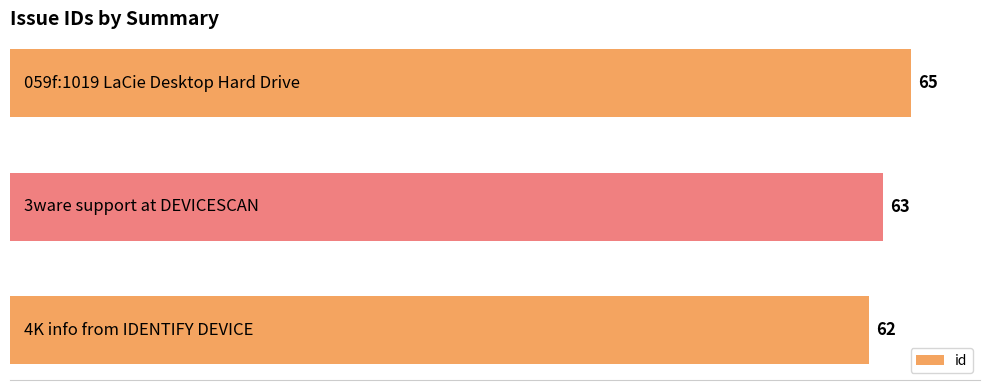

What is the sum of all values?

190